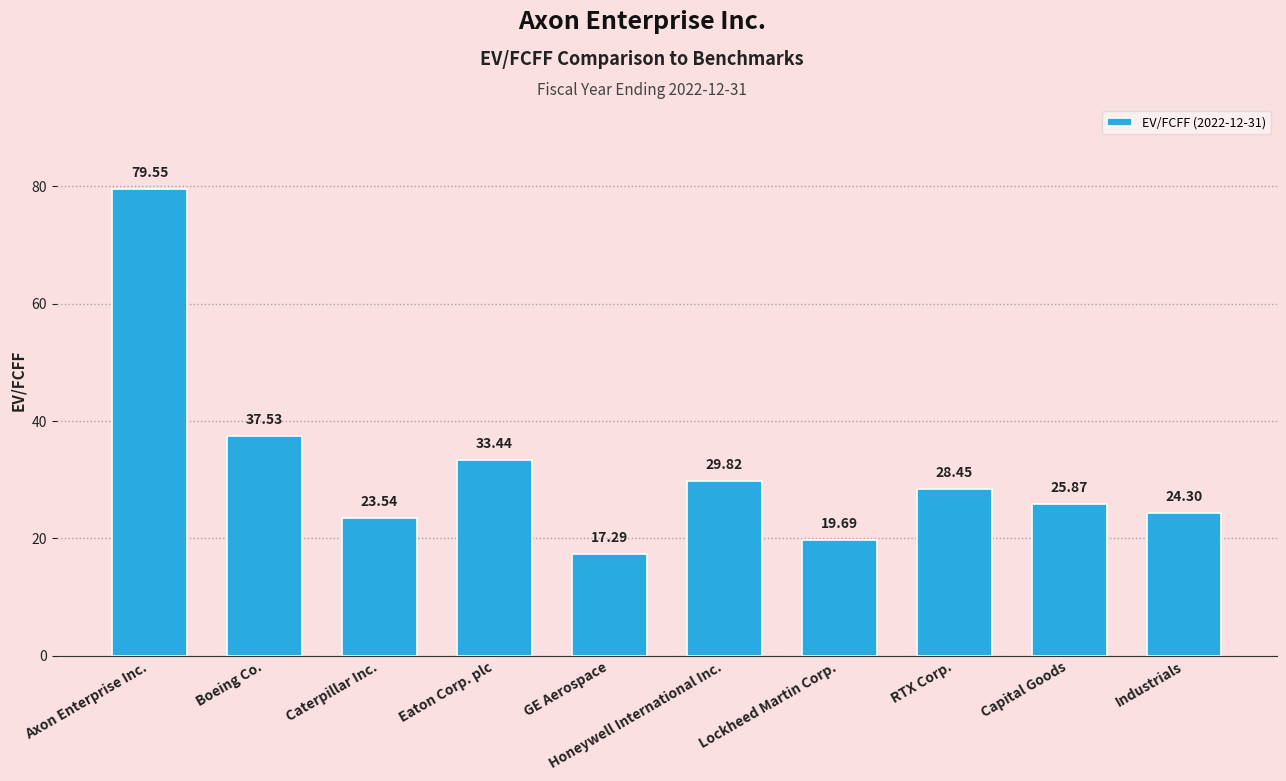

The value at Caterpillar Inc. is 33.8. True or false?

False